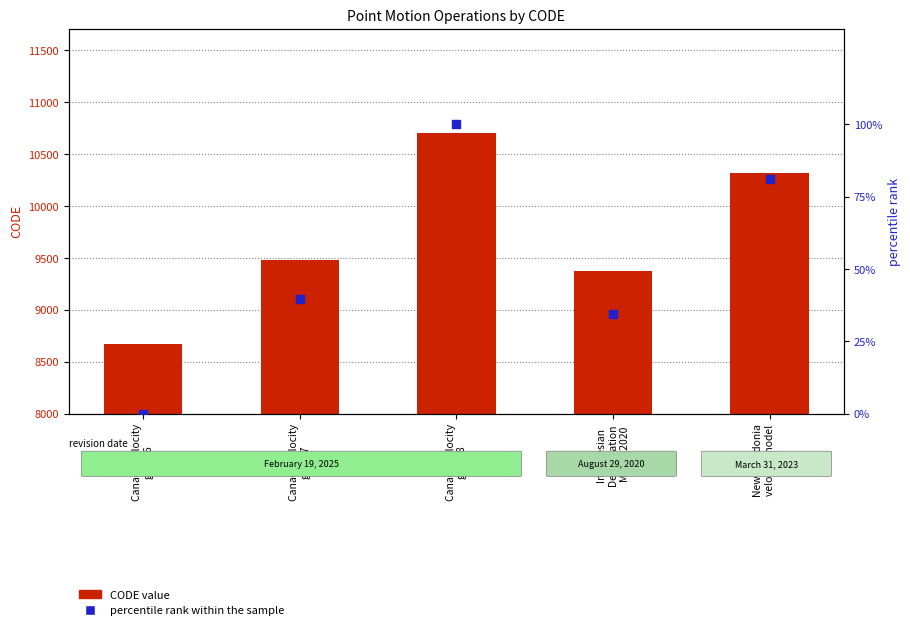

Which series has the largest Y range (max minus min)?

CODE value